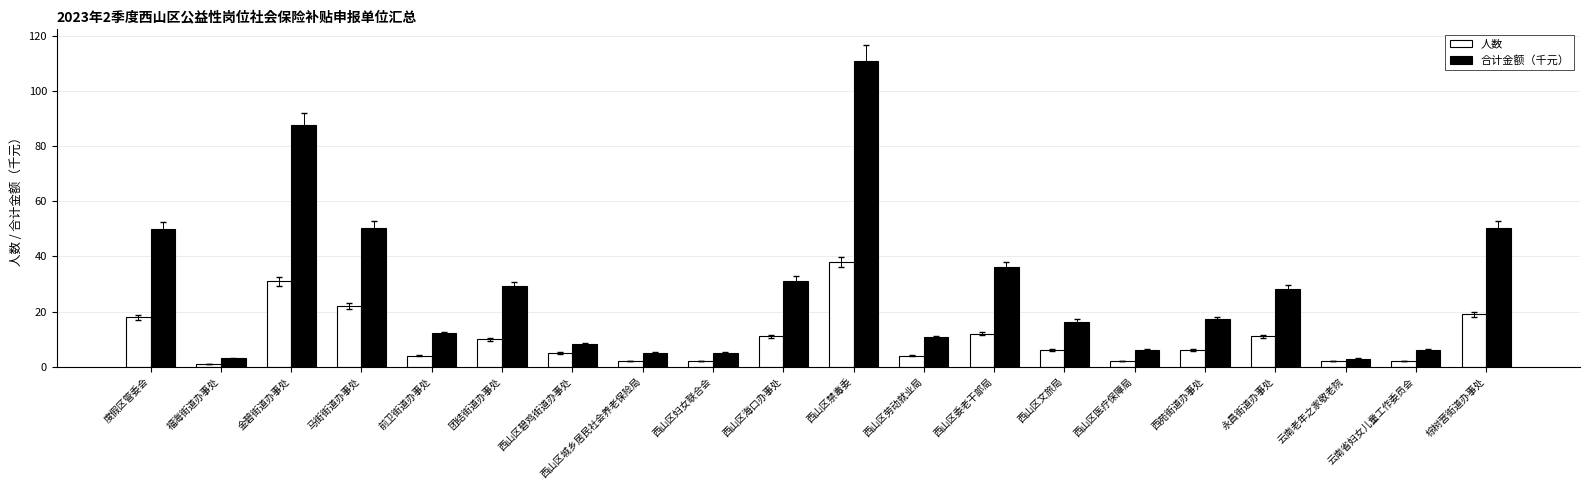

How many data points does each series have?

20